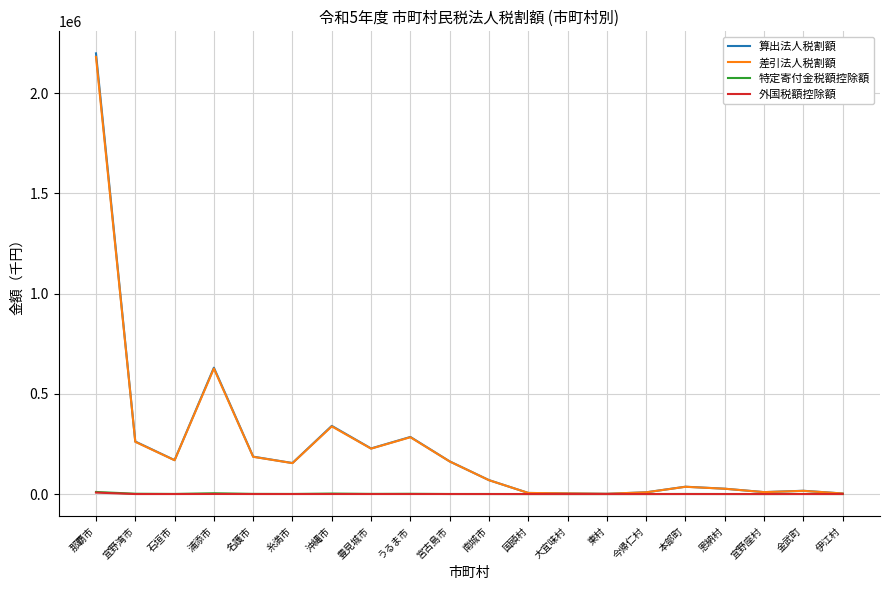

What is the total value across all series at 宜野座村?

19156